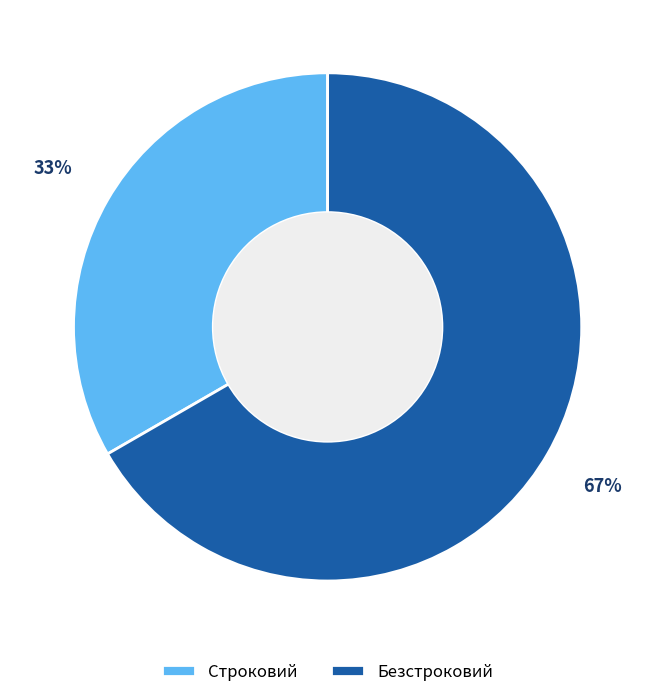

To the nearest percent, what is the combined percentage of Безстроковий and Строковий?

100%